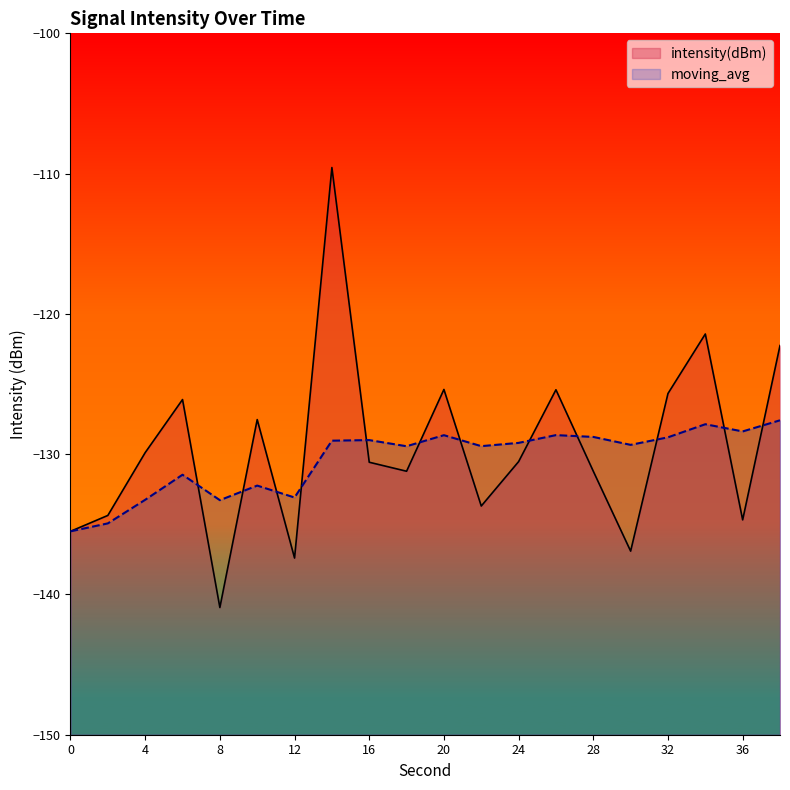

Rank the series by their maximum value, from lowest to highest.

moving_avg, intensity(dBm)